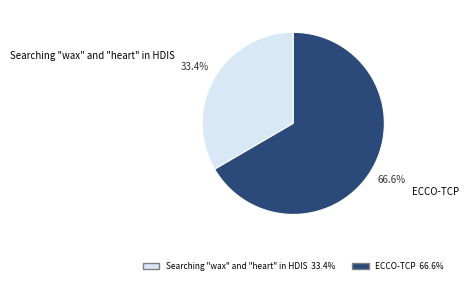

To the nearest percent, what portion does Searching "wax" and "heart" in HDIS represent?

33%